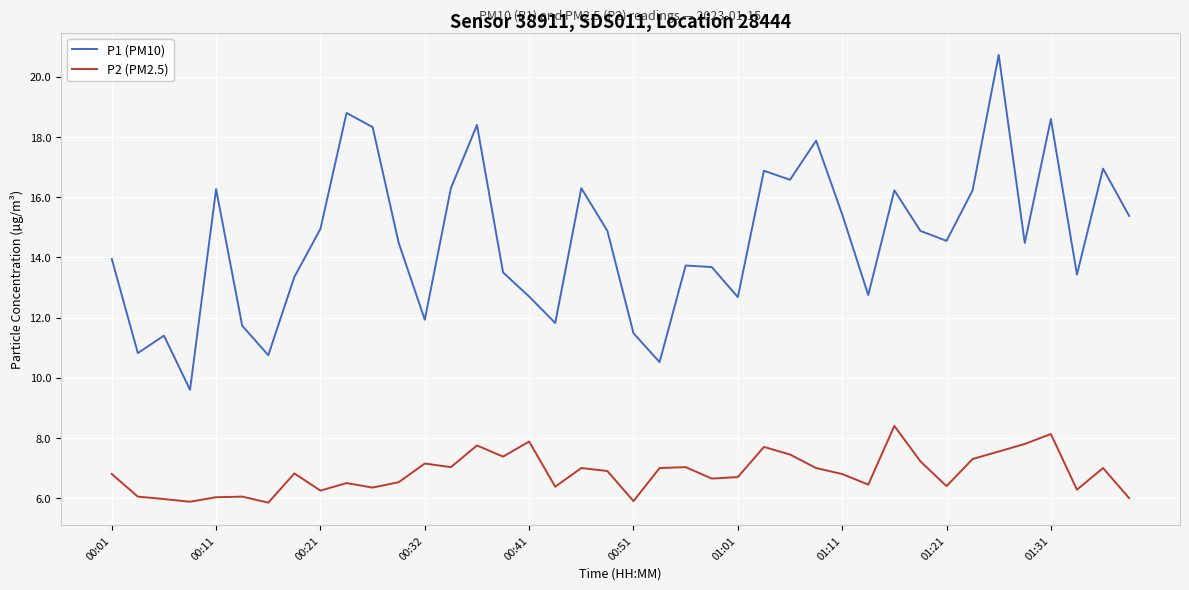

True or false: P1 (PM10) and P2 (PM2.5) intersect in this chart.

False